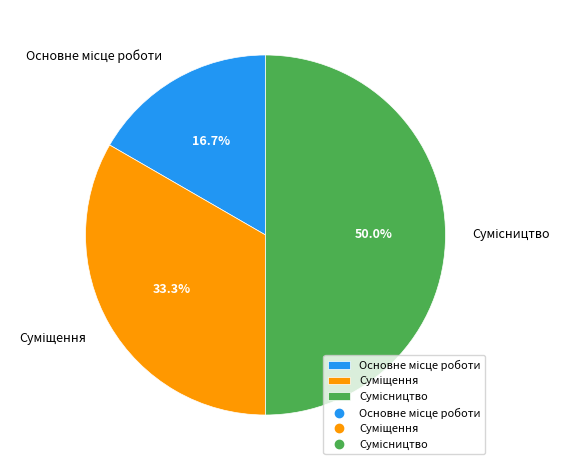

How much of the chart is everything except Суміщення?

66.7%